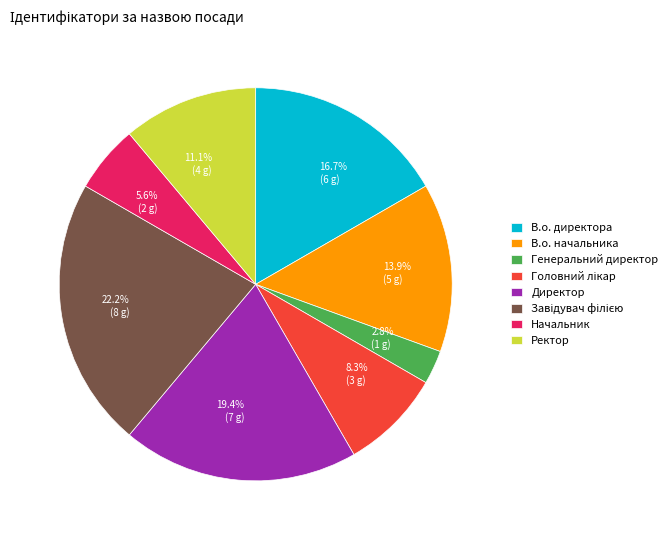

Is the sum of 5.6% (2 g) and 11.1% (4 g) greater than half?

No